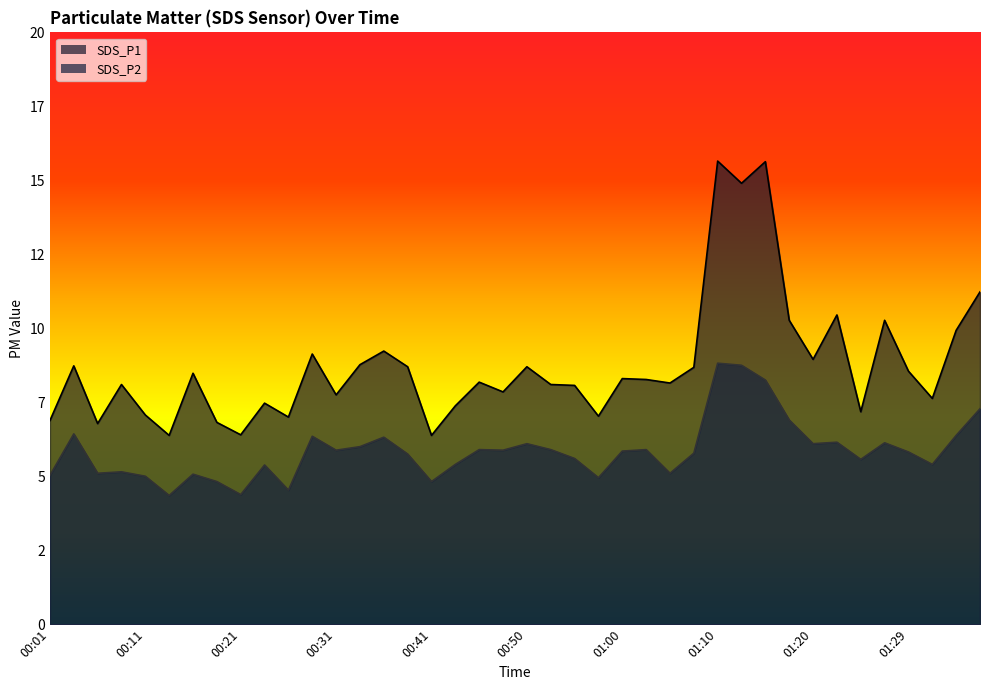

Is the value of SDS_P1 at 00:03 greater than the value of SDS_P2 at 00:50?

Yes